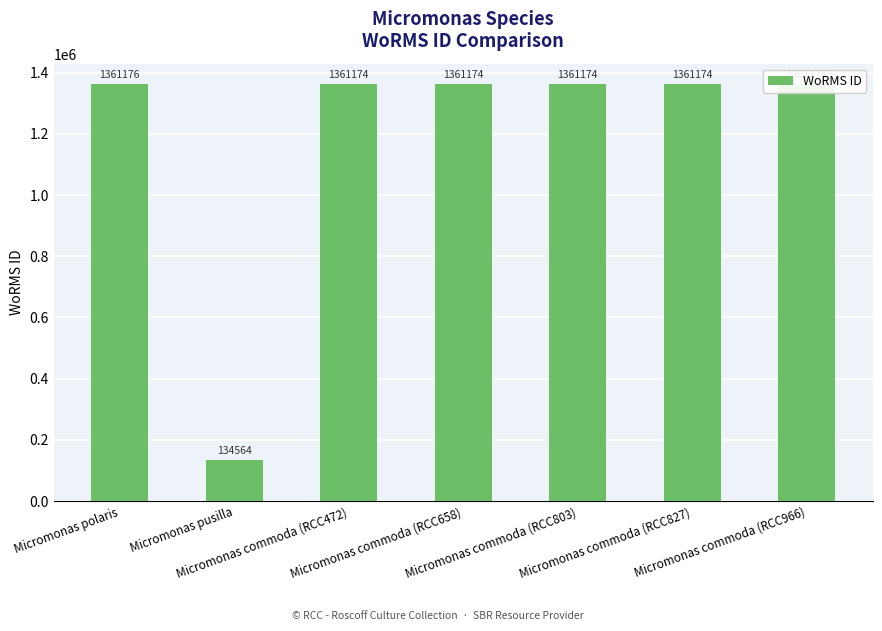

Are the bars grouped side by side (vs. stacked)?

No